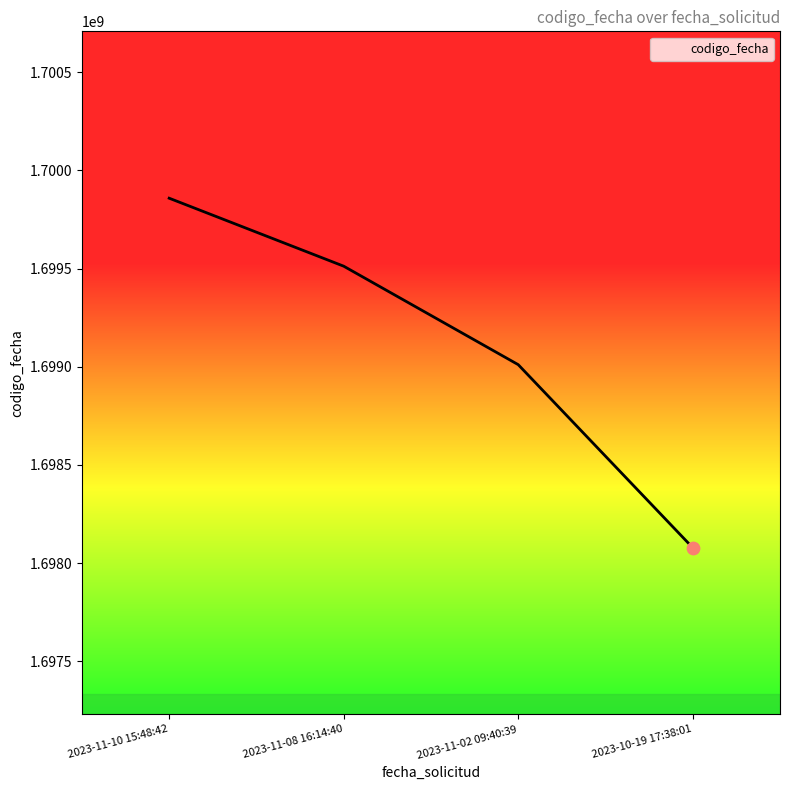

Between 2023-11-02 09:40:39 and 2023-10-19 17:38:01, which is larger?

2023-11-02 09:40:39